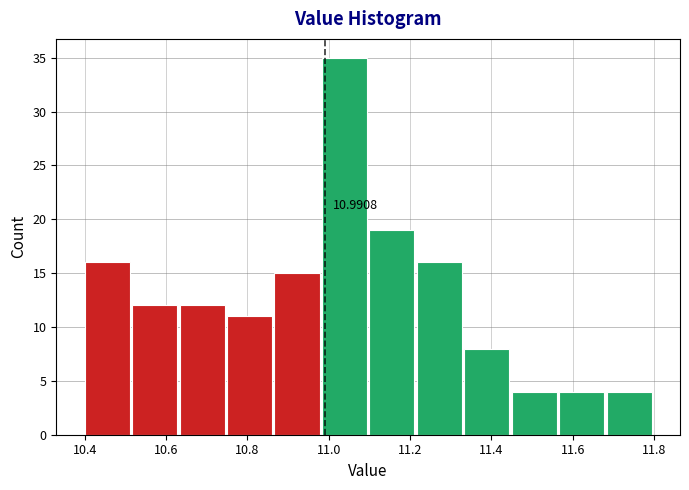

Over which range of the x-axis is the bar tallest?

10.98 to 11.10